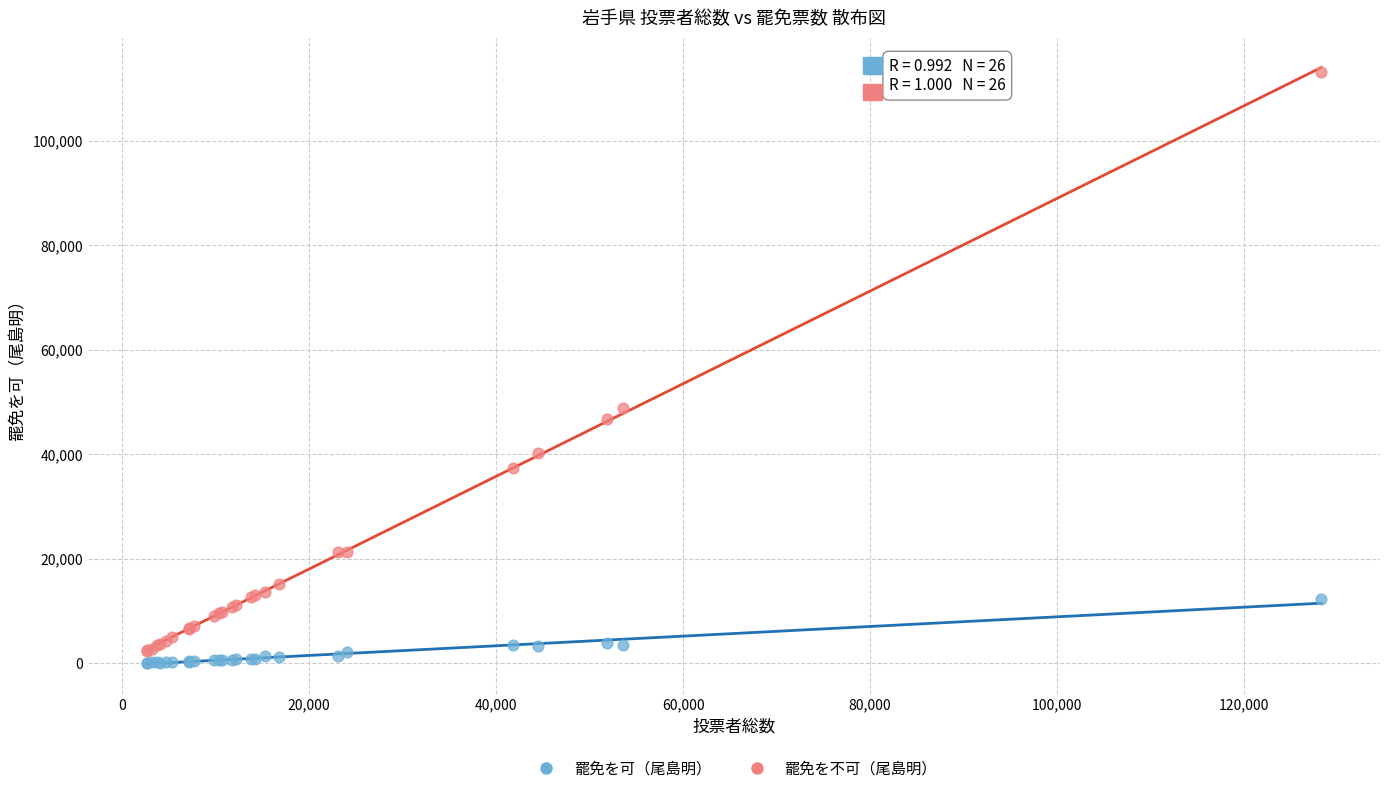

Which series has the widest spread of Y values?

罷免を不可（尾島明）